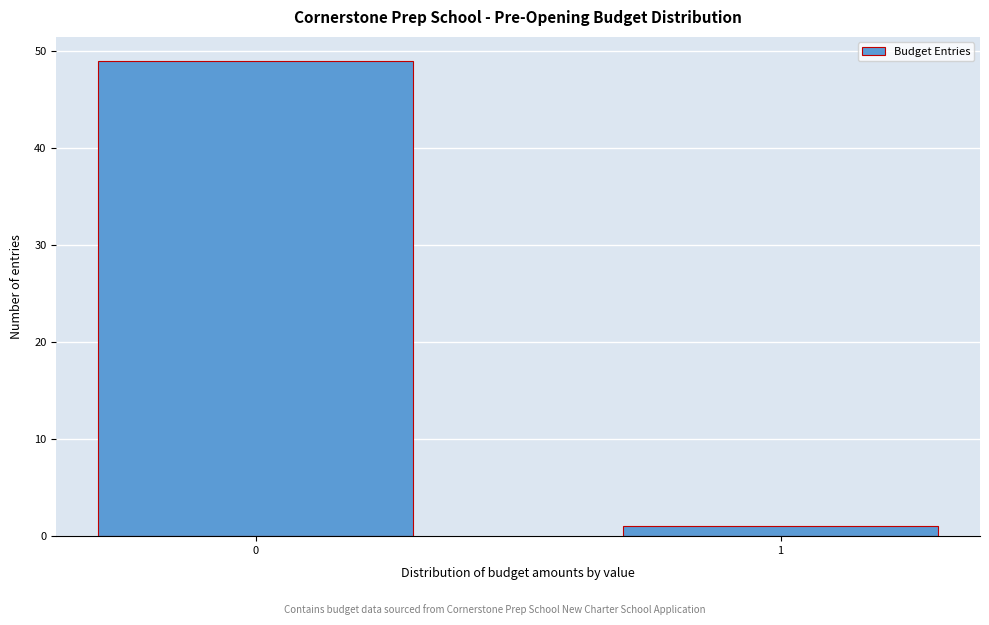

Reading left to right, extract all data points from this chart.

49	1